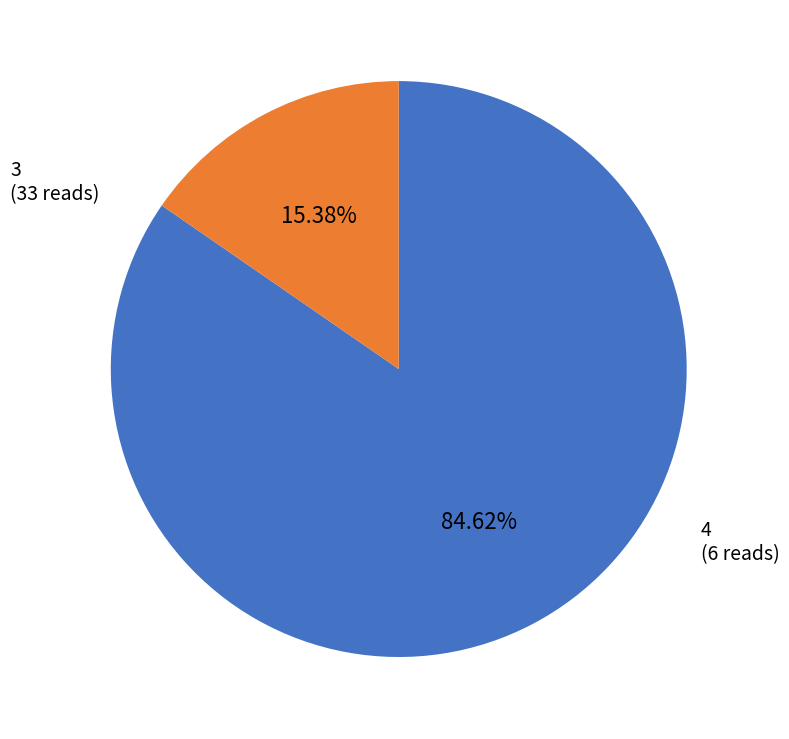

Is there any slice that represents more than half of the pie?

Yes